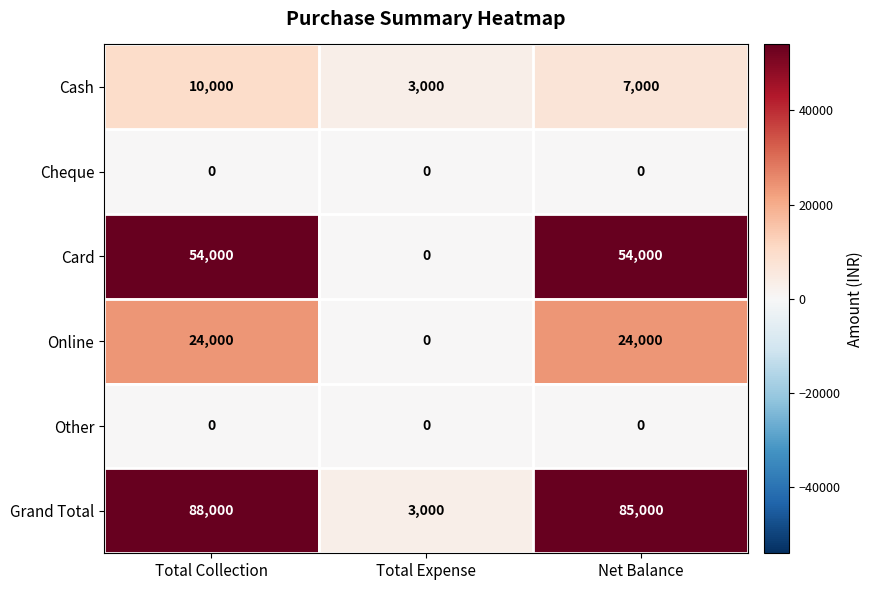

Is it true that Cash equals 3000 at Total Expense?

True